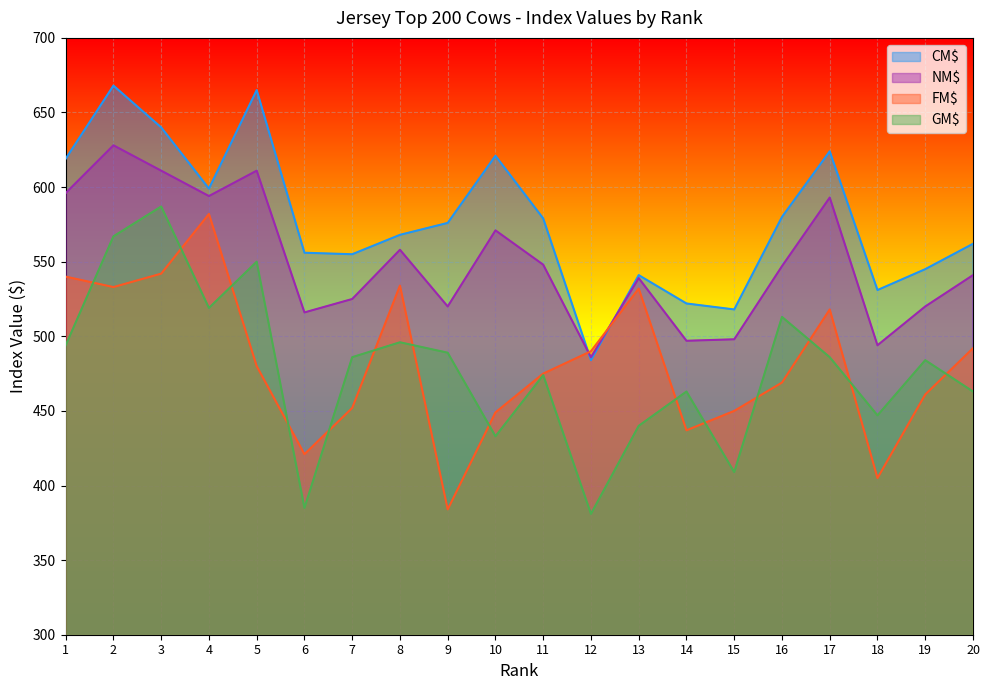

True or false: CM$ has a value of 668 at 2.

True